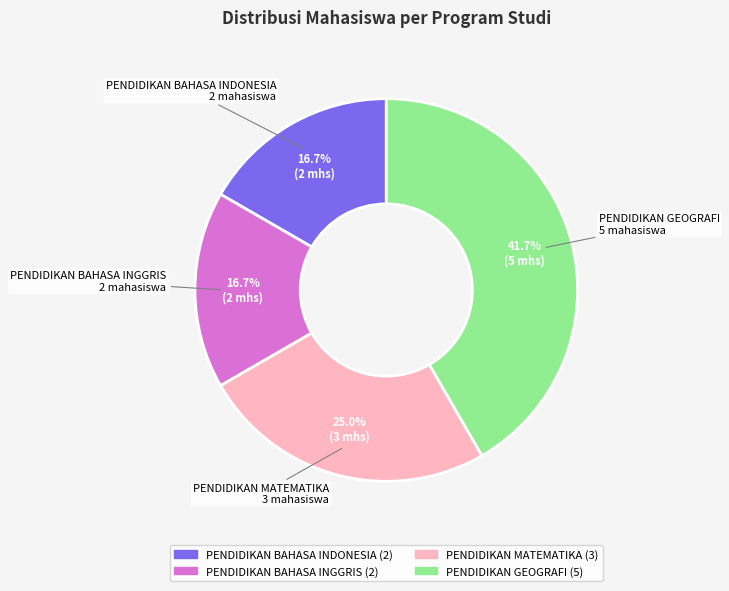

The PENDIDIKAN GEOGRAFI slice represents 42% of the pie. True or false?

True